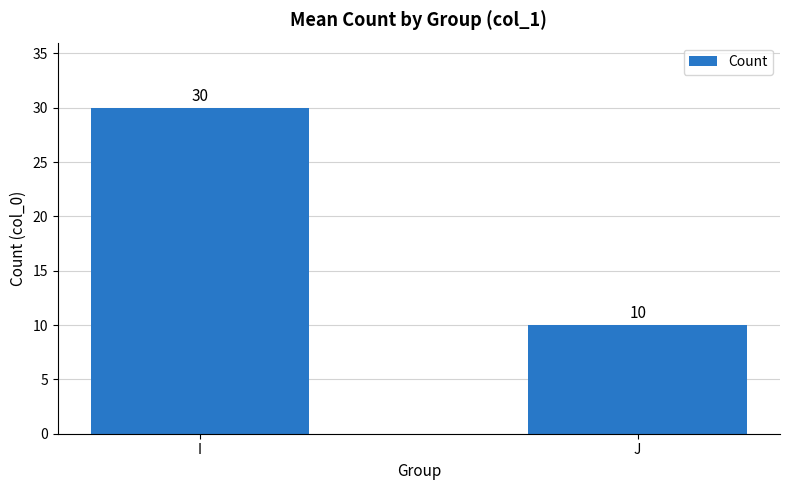

Does the chart contain any negative values?

No